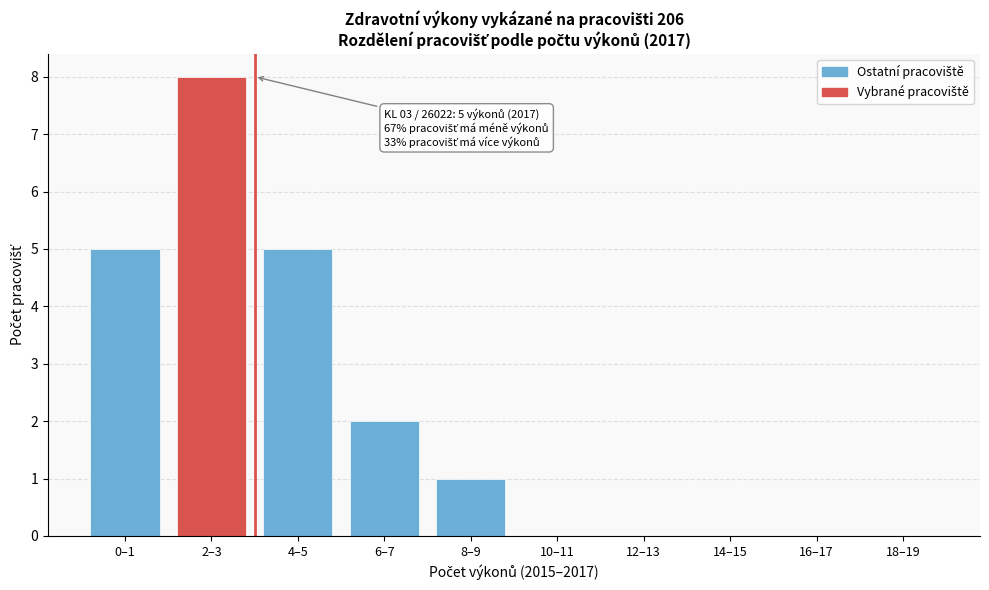

Reading right to left, what are all the values shown in this chart?

18–19=0	16–17=0	14–15=0	12–13=0	10–11=0	8–9=1	6–7=2	4–5=5	2–3=8	0–1=5